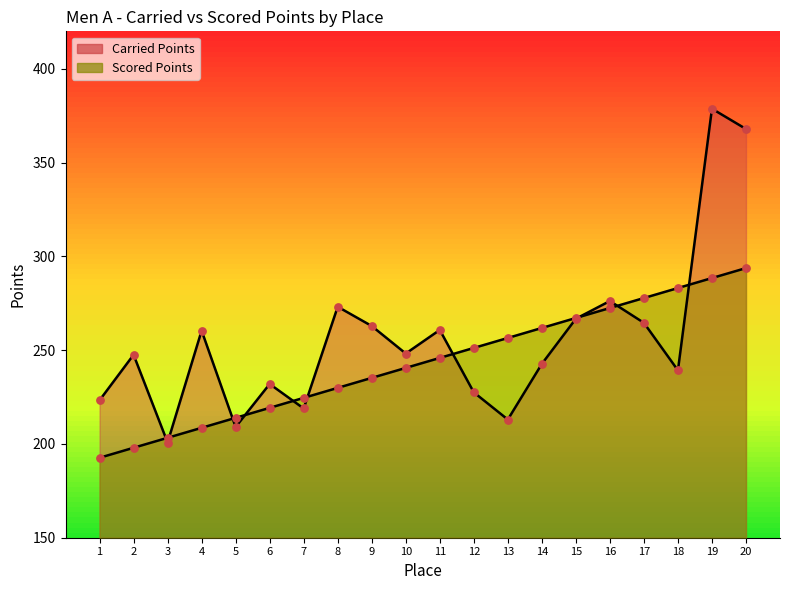

What are all the series names shown in the legend?

Carried Points, Scored Points